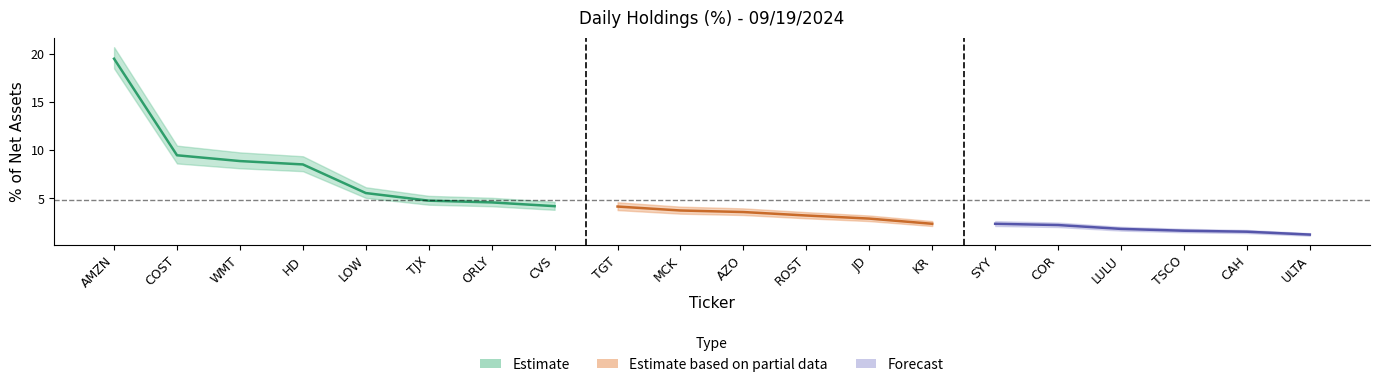

How many lines are shown in the chart?

3